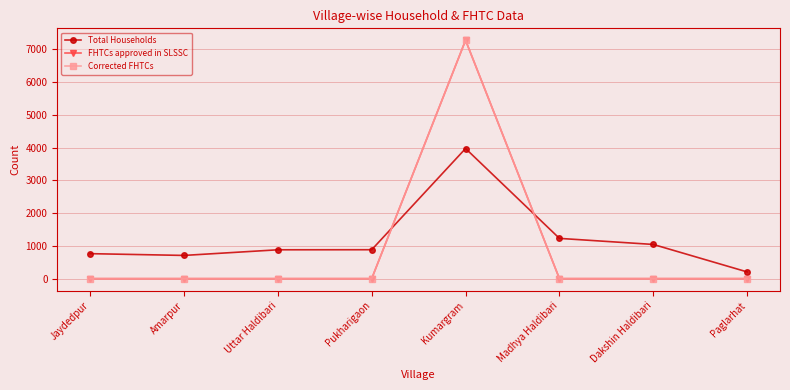

In Total Households, how many points are higher than both neighbors (excluding endpoints)?

1